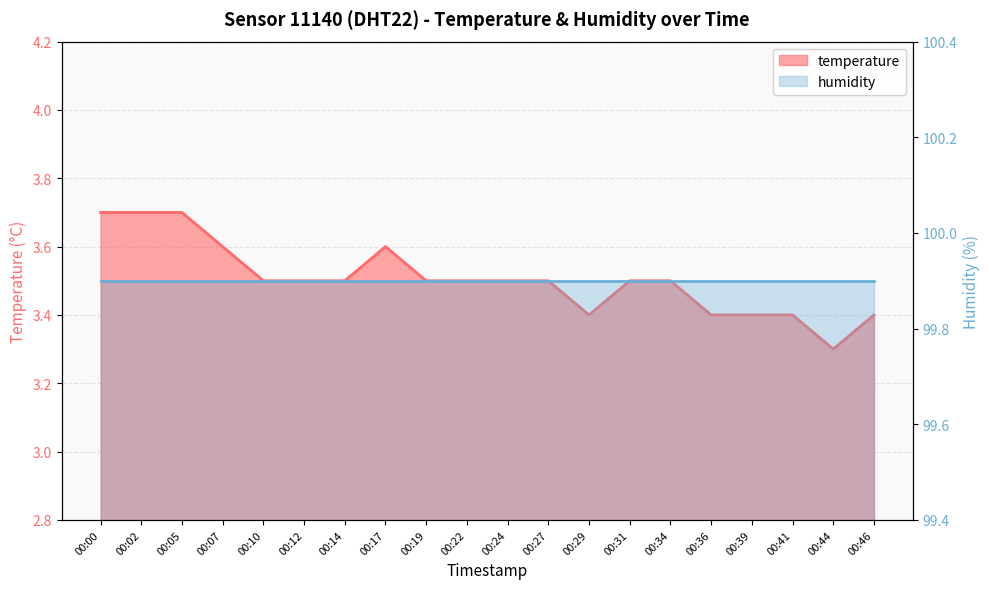

Is it true that the value at 00:17 is 3.6?

True